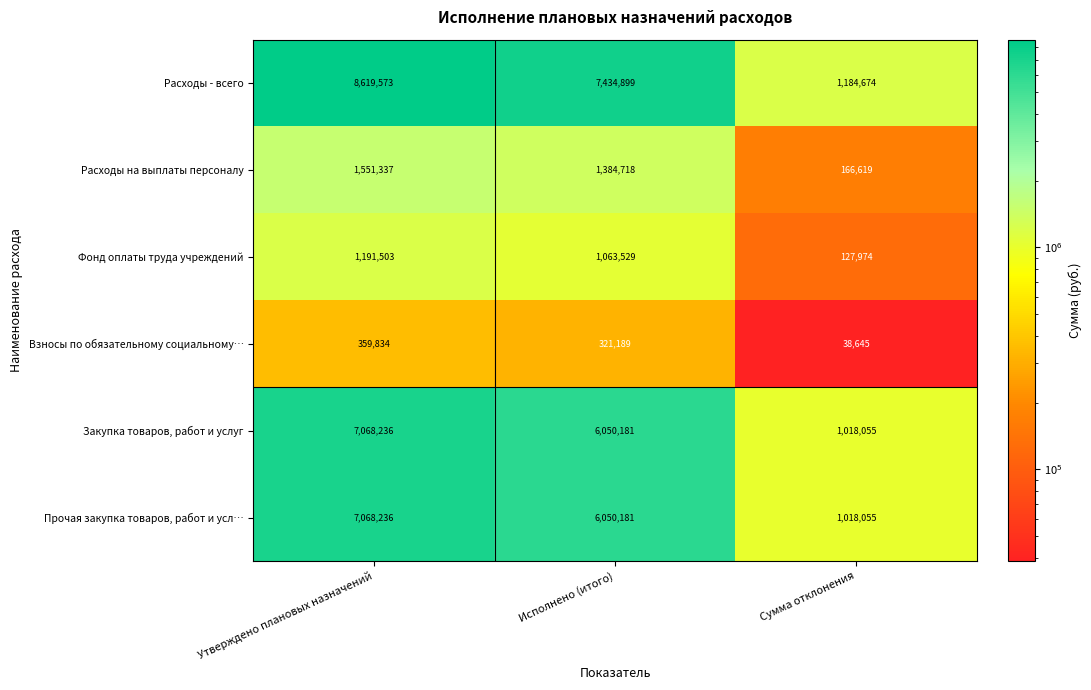

Reading left to right, what are all the values shown in this chart?

Расходы - всего: 8619573	7434899	1184674
Расходы на выплаты персоналу: 1551337	1384718	166619
Фонд оплаты труда учреждений: 1191503	1063529	127974
Взносы по обязательному социальному…: 359834	321189	38645
Закупка товаров, работ и услуг: 7068236	6050181	1018055
Прочая закупка товаров, работ и усл…: 7068236	6050181	1018055